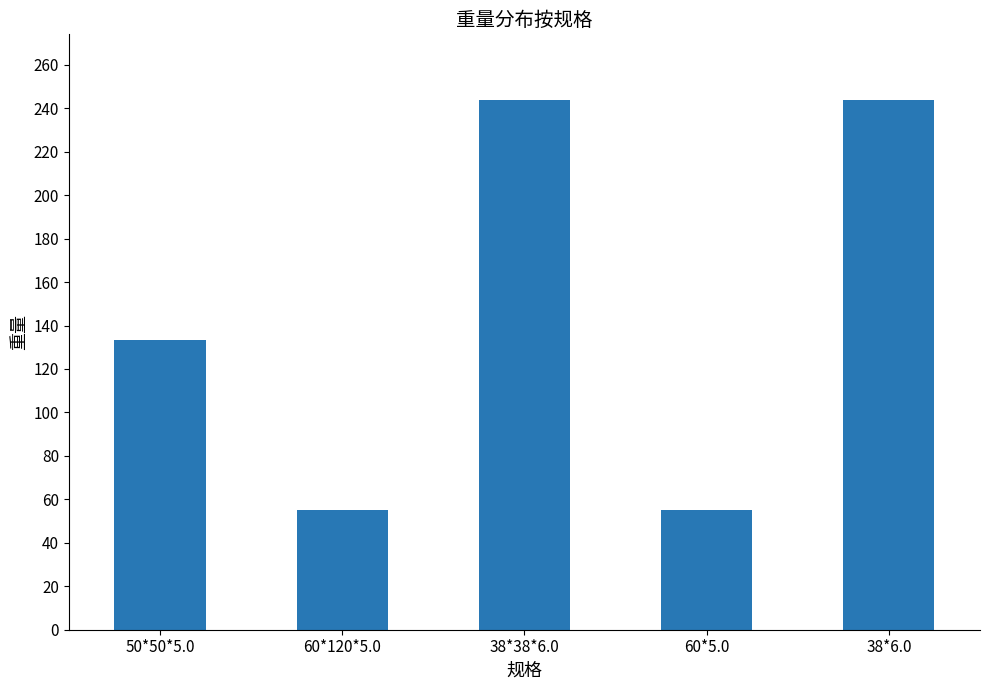

Where is the data nearest to the value 149?

50*50*5.0